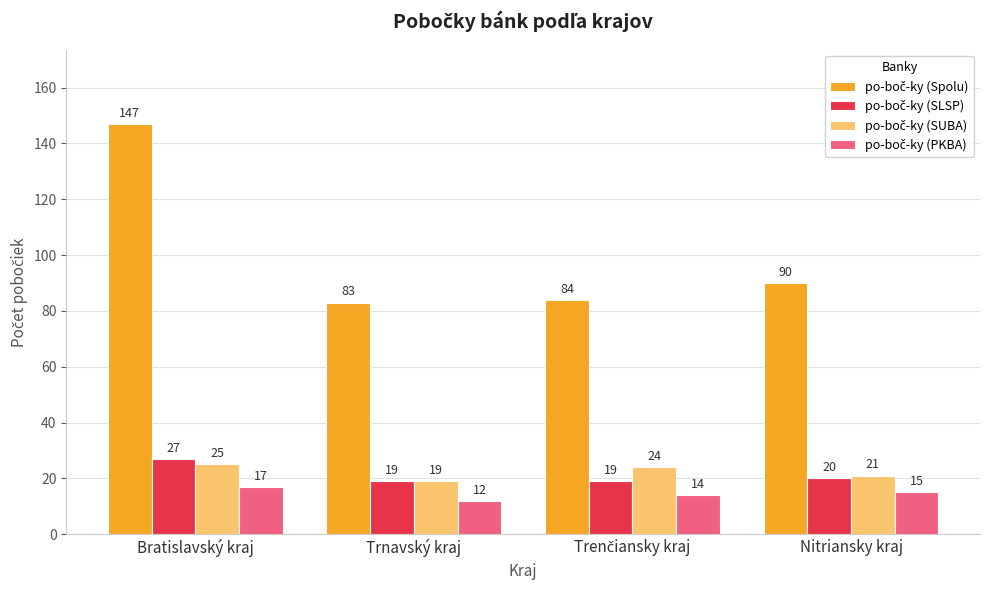

Count the number of categories in the chart.

4